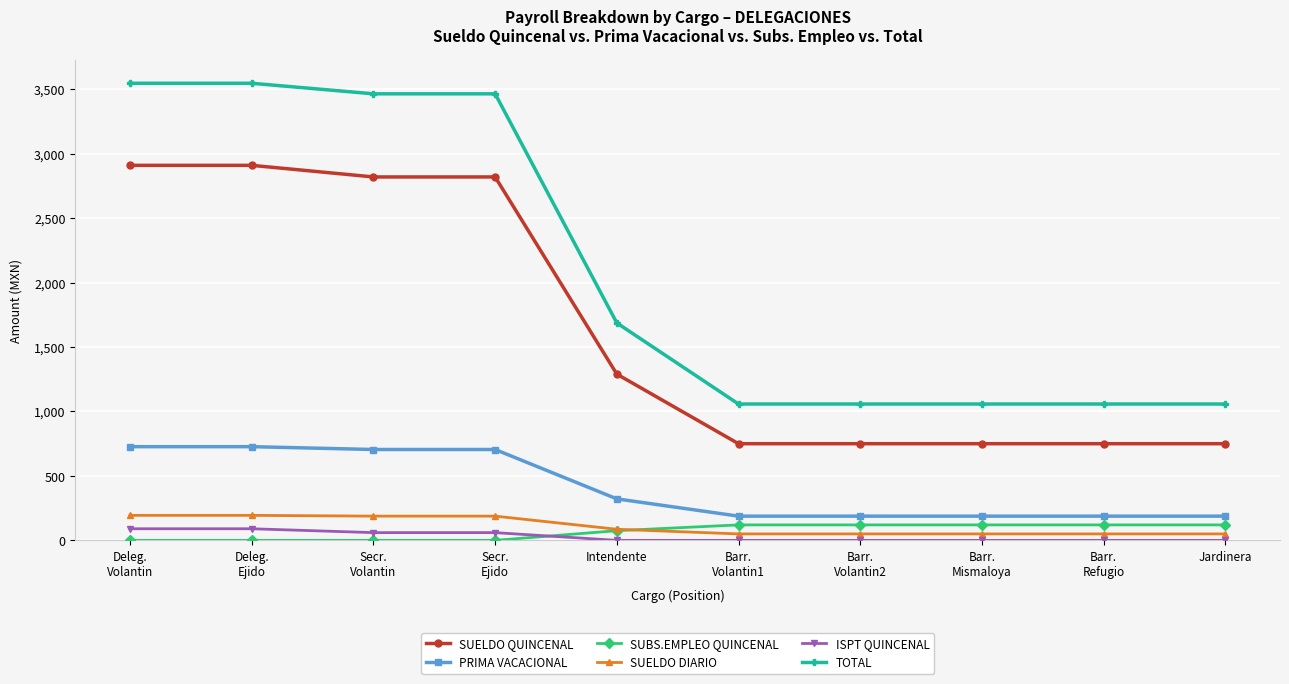

What is the difference between the highest and lowest values at Barr.
Volantin1?

1058